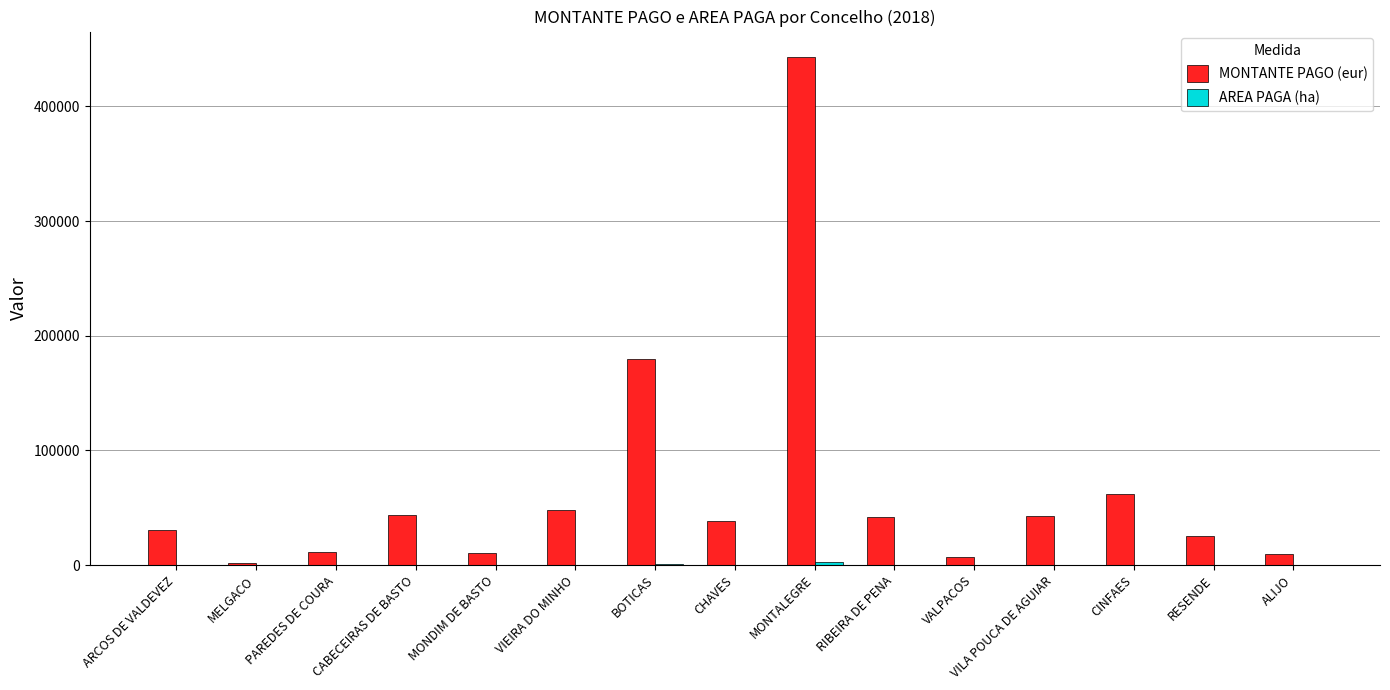

Which category has the highest value across all series?

MONTALEGRE